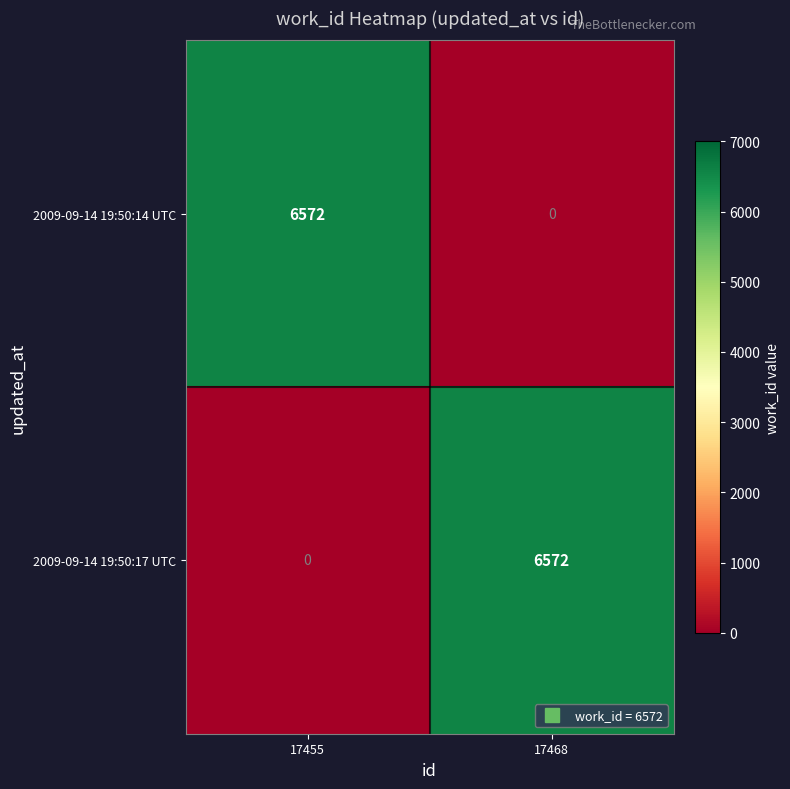

Reading left to right, what are all the values shown in this chart?

2009-09-14 19:50:14 UTC: 6572	0
2009-09-14 19:50:17 UTC: 0	6572